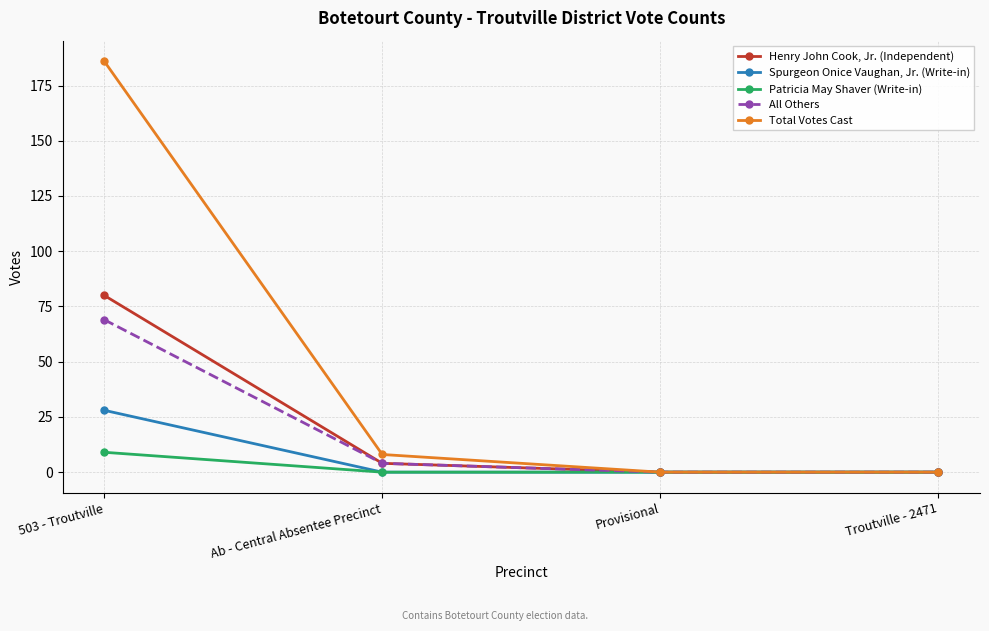

Which label corresponds to the largest value in the chart?

503 - Troutville